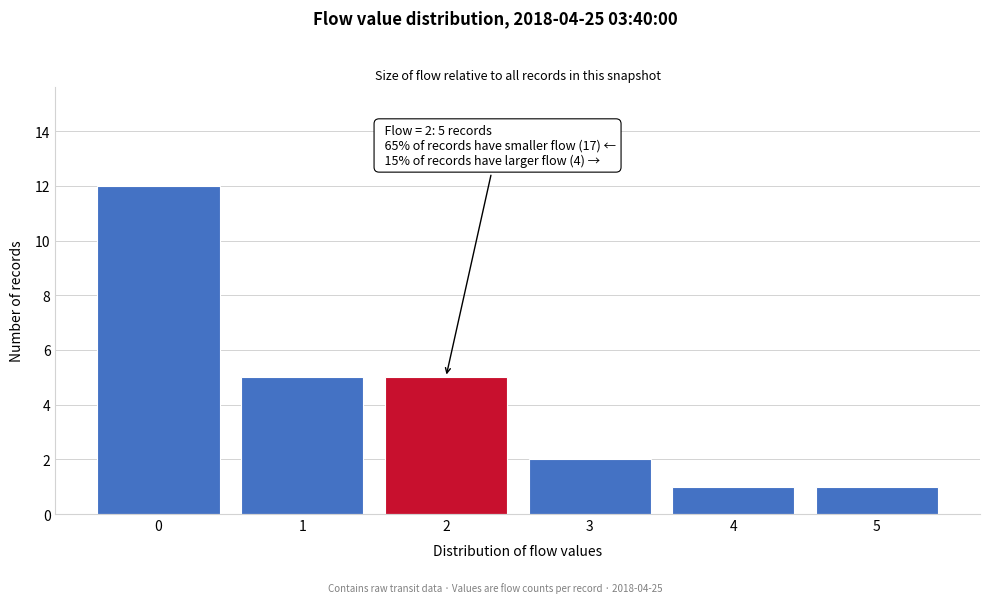

Over which range of the x-axis is the bar tallest?

-0.5 to 0.5